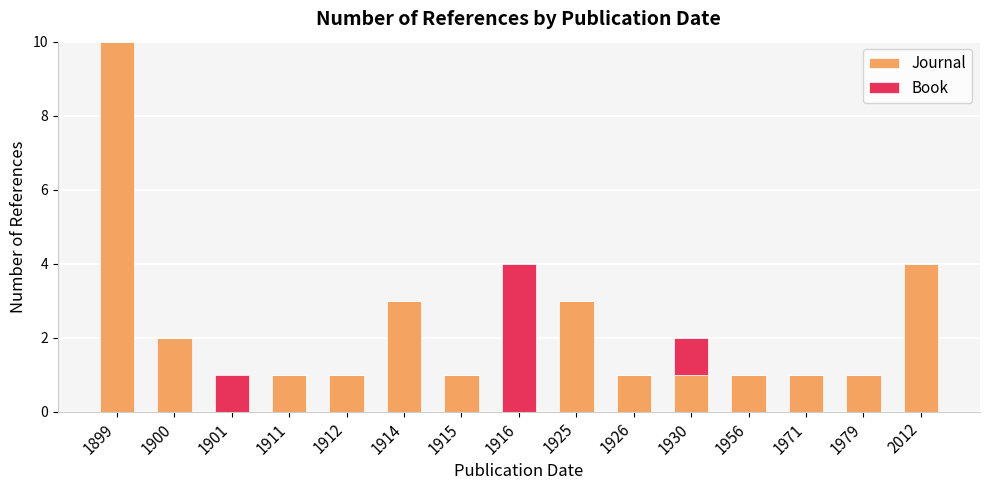

What is the sum of all Journal values?

30